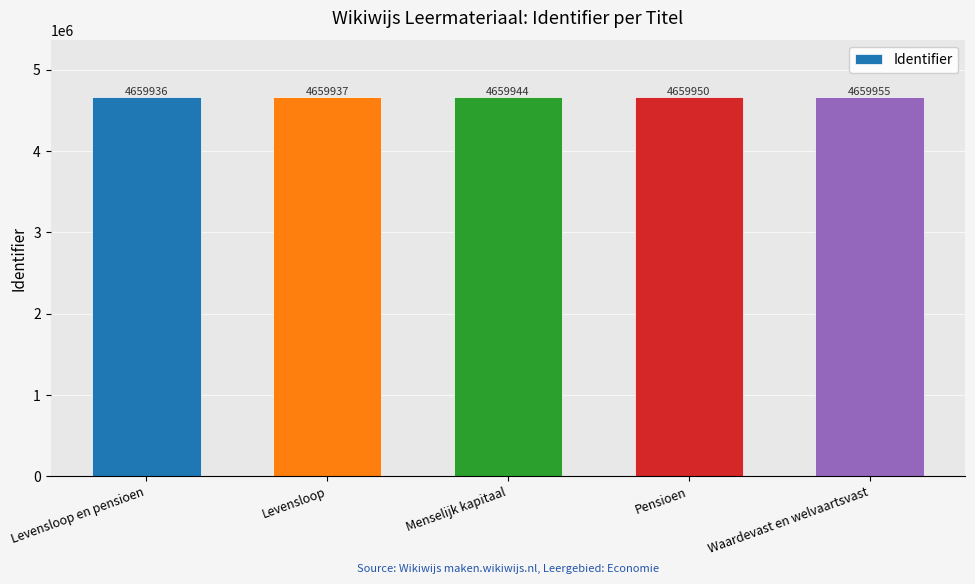

What is the change in value from Levensloop en pensioen to Levensloop?

+1